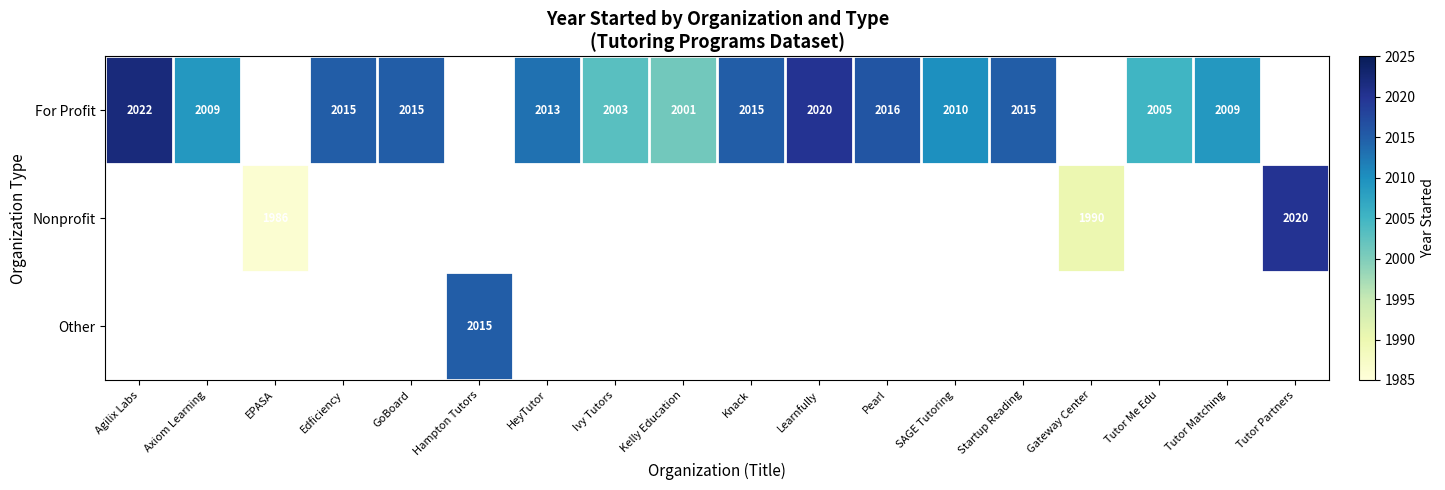

At which category is the sum across all series the highest?

Agilix Labs